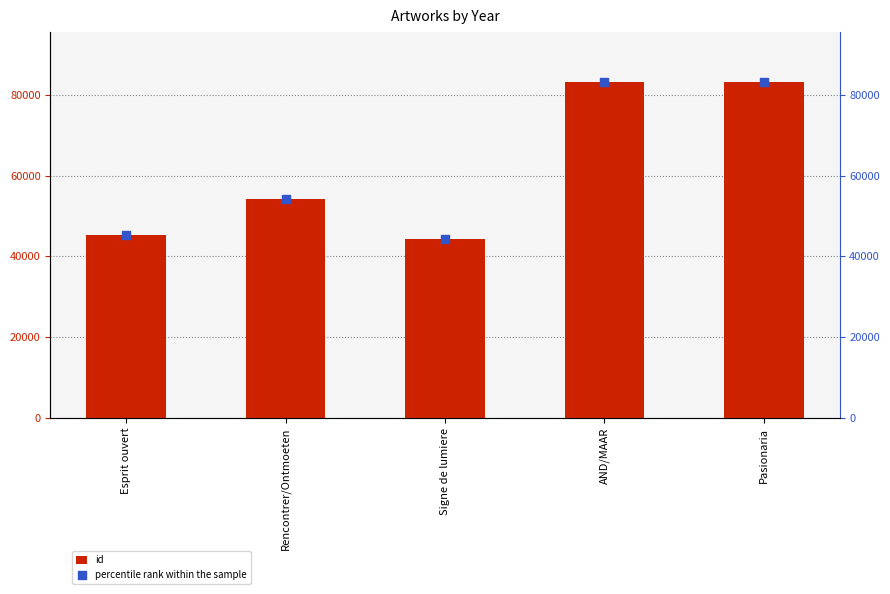

At how many categories does at least one series exceed 82468?

2